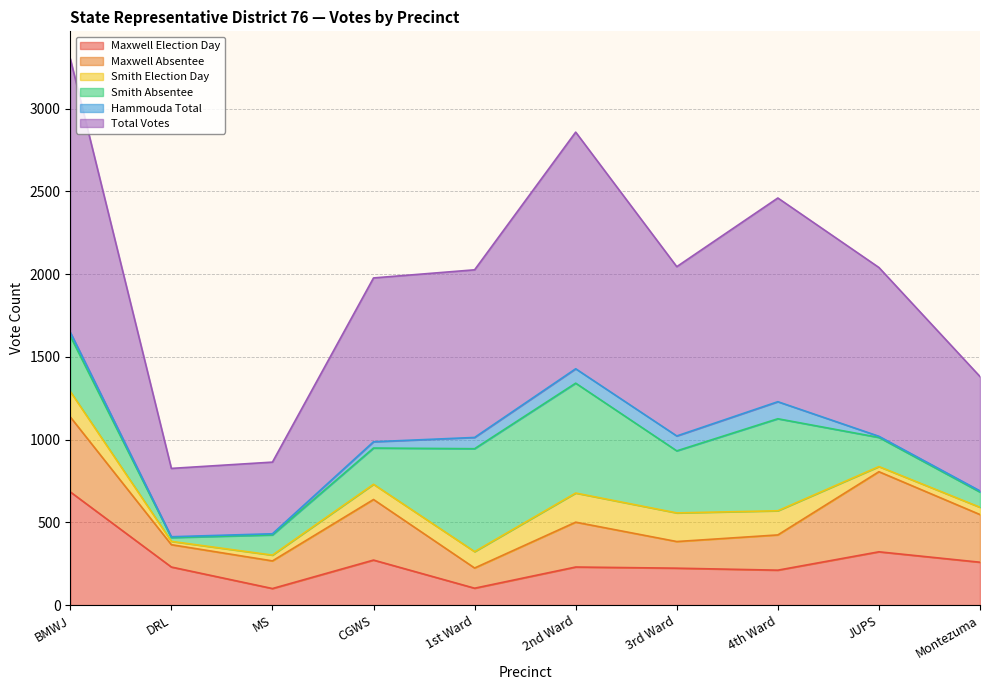

Rank the series by their maximum value, from lowest to highest.

Hammouda Total, Smith Election Day, Maxwell Absentee, Smith Absentee, Maxwell Election Day, Total Votes